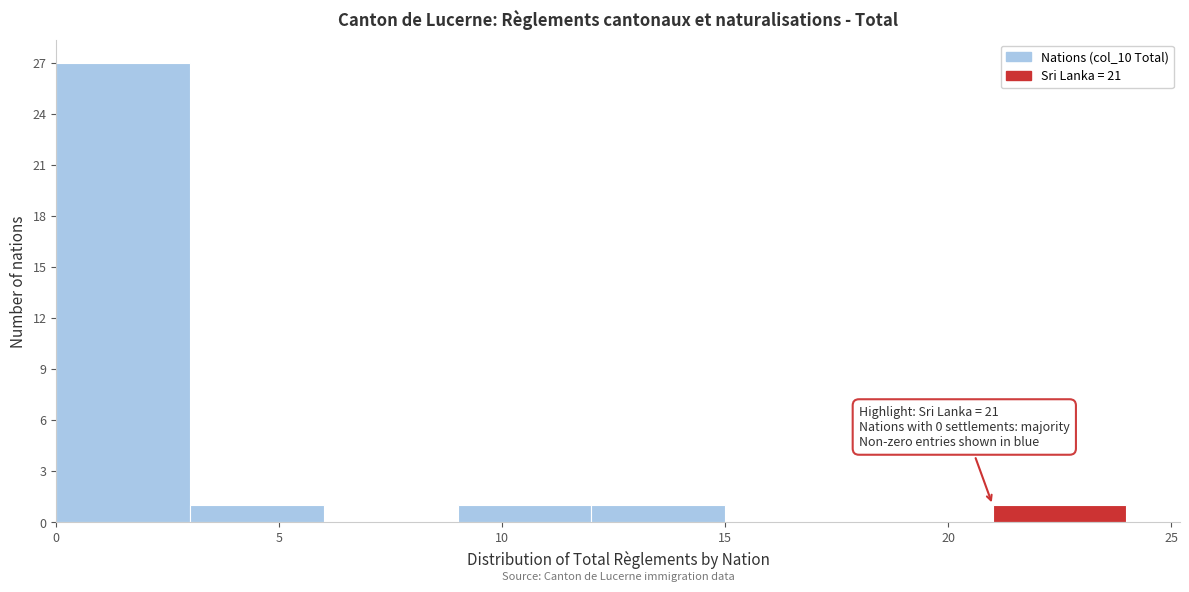

Over which range of the x-axis is the bar tallest?

0 to 3